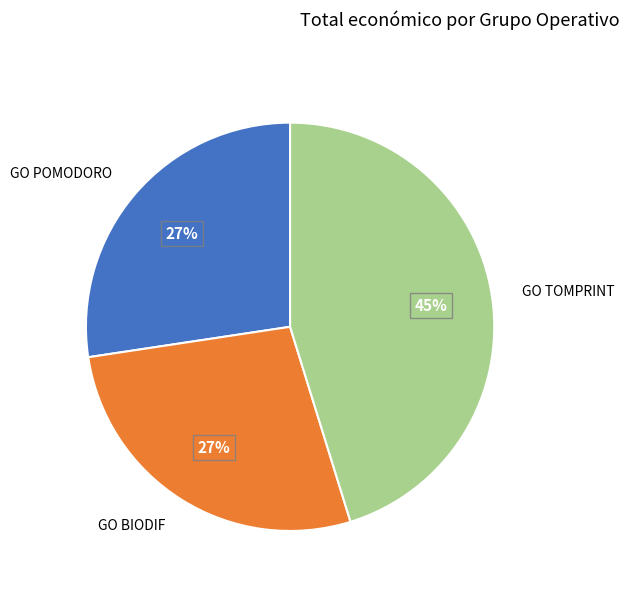

How many slices are in this pie chart?

3